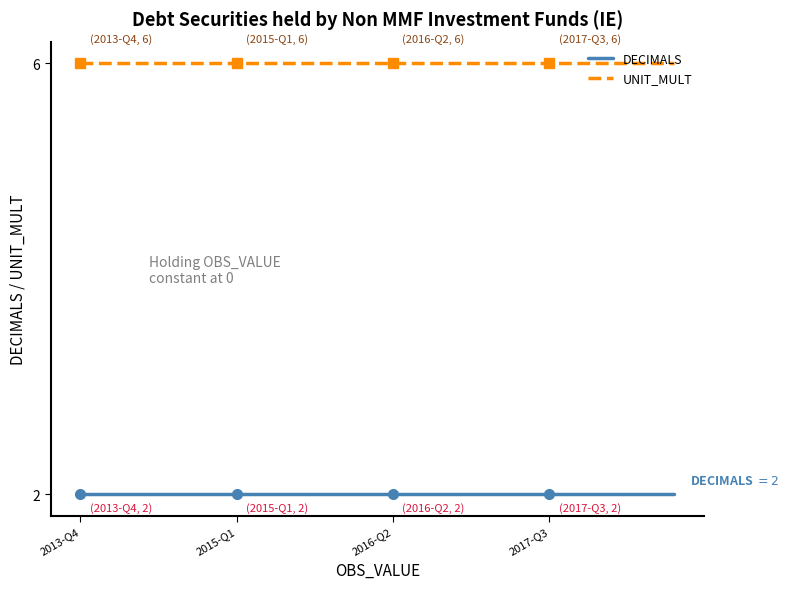

True or false: UNIT_MULT and DECIMALS cross at least once.

False